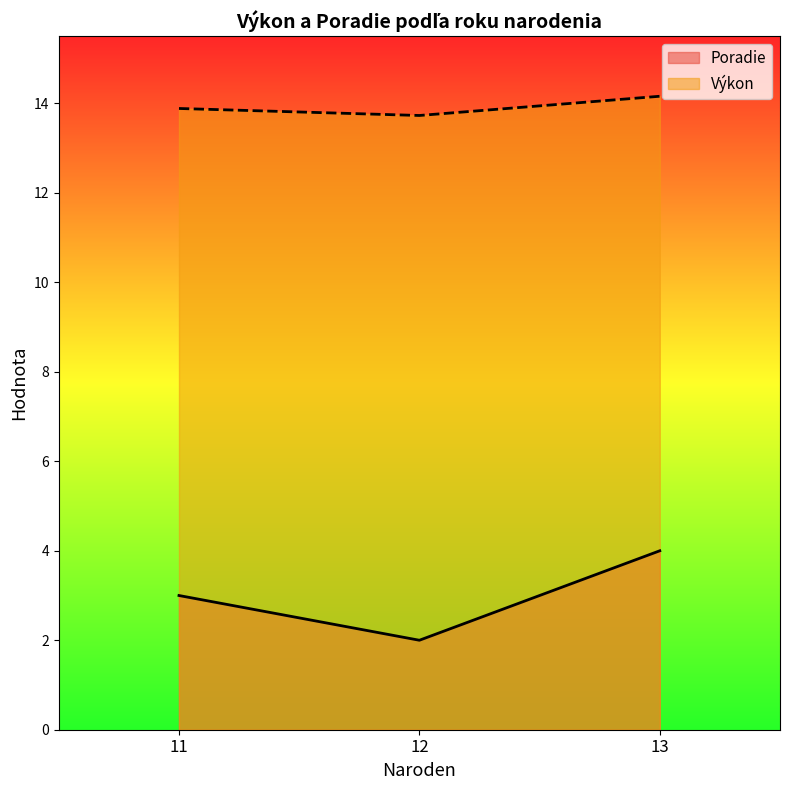

Which series has the largest range (max minus min)?

Poradie